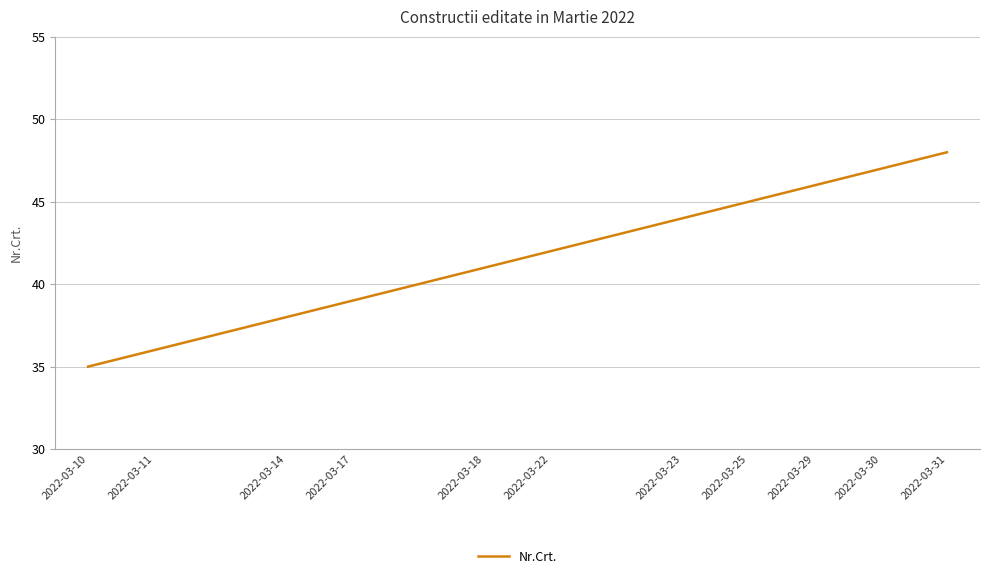

What is the difference between the maximum and minimum values?

13